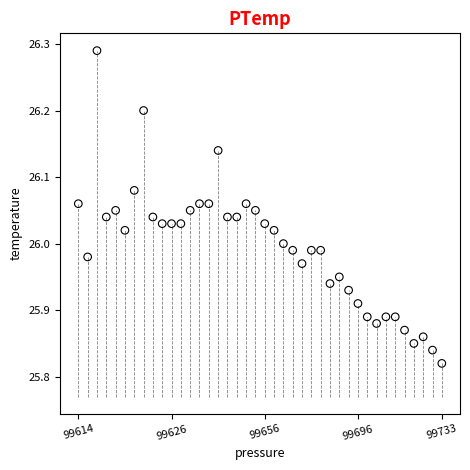

What is the range of Y values (max minus min)?

0.5